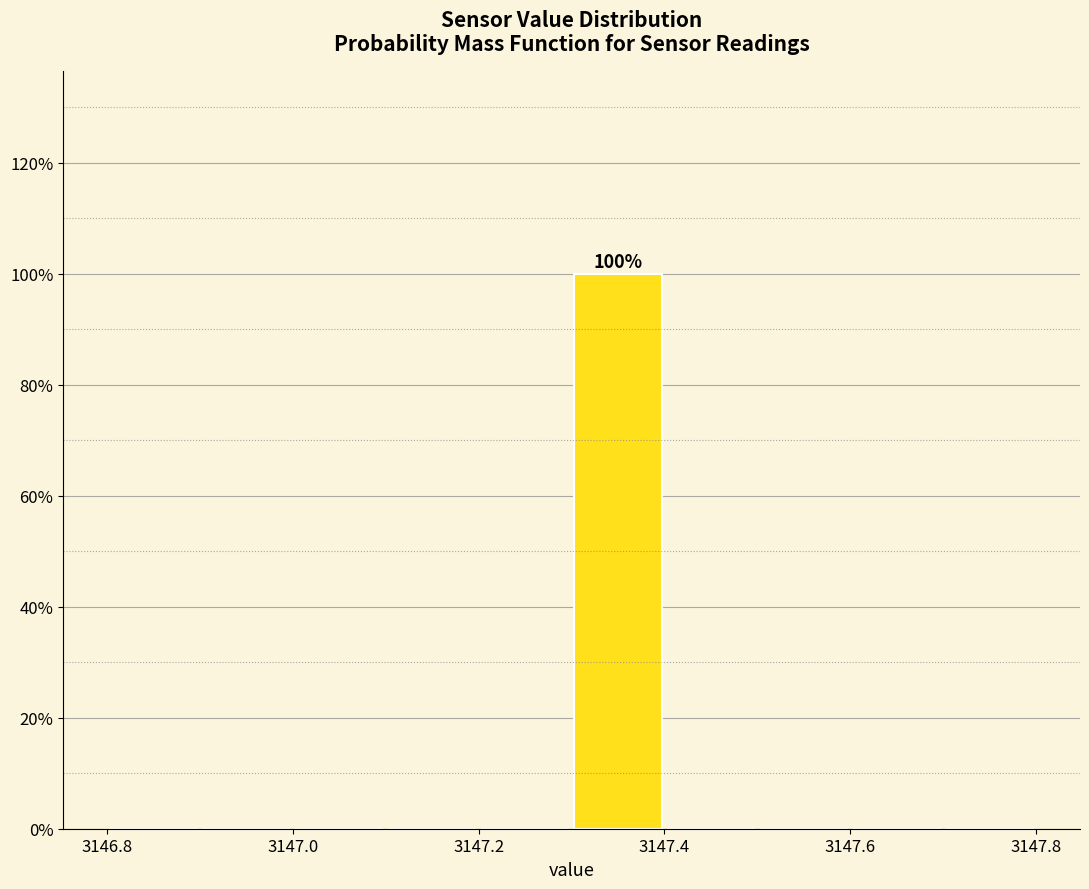

Which range on the x-axis has the tallest bar?

3147.3 to 3147.4